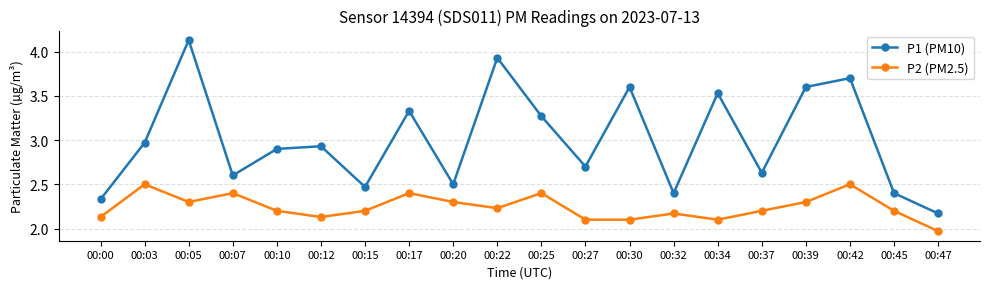

At which category does P1 (PM10) reach its first local valley?

00:07